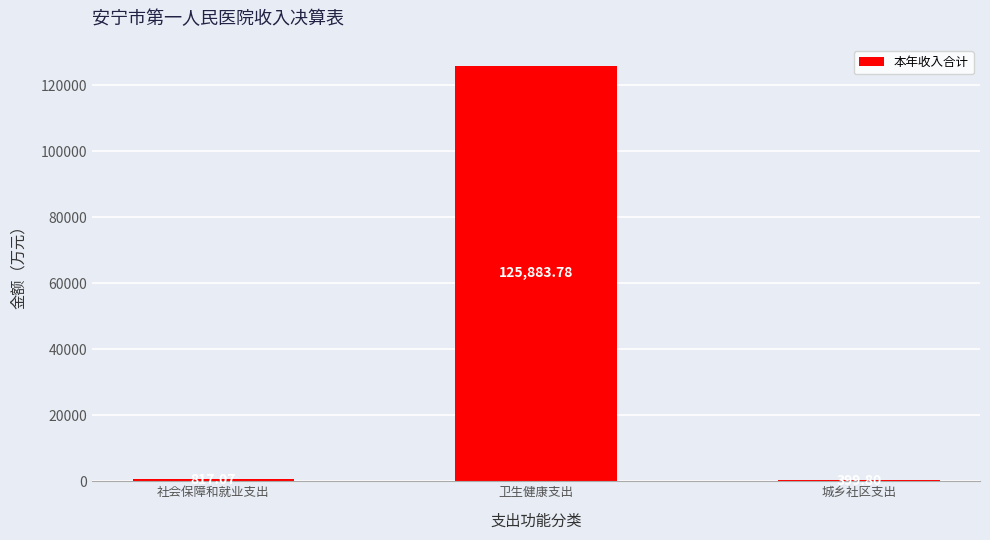

How many values exceed 817?

2